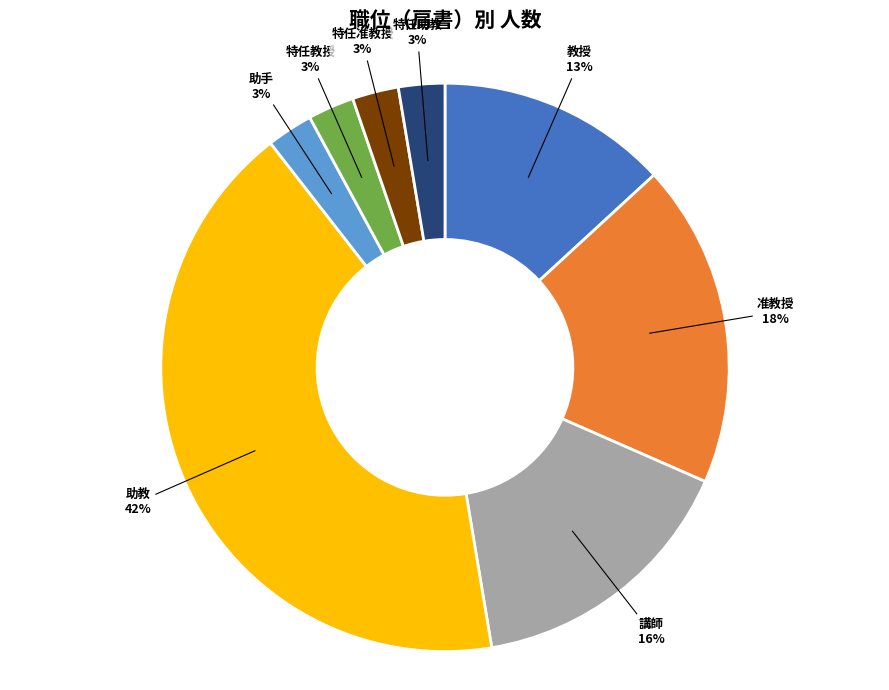

True or false: 教授 accounts for 13% of the total.

True